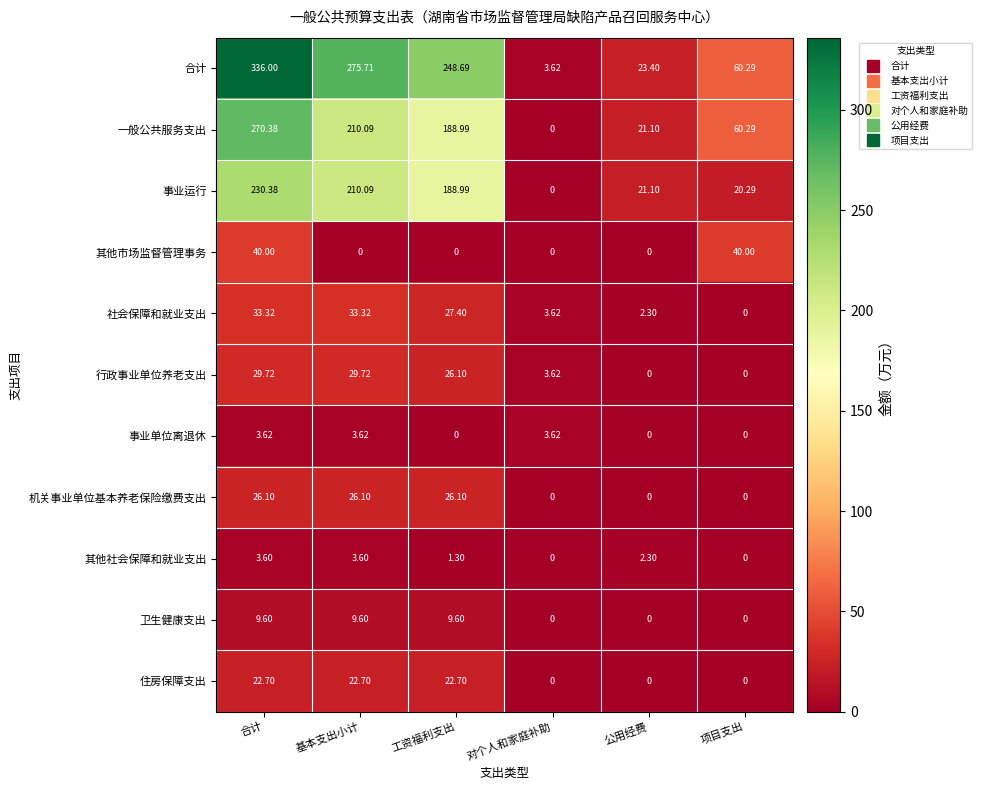

Which series has the largest range (max minus min)?

合计